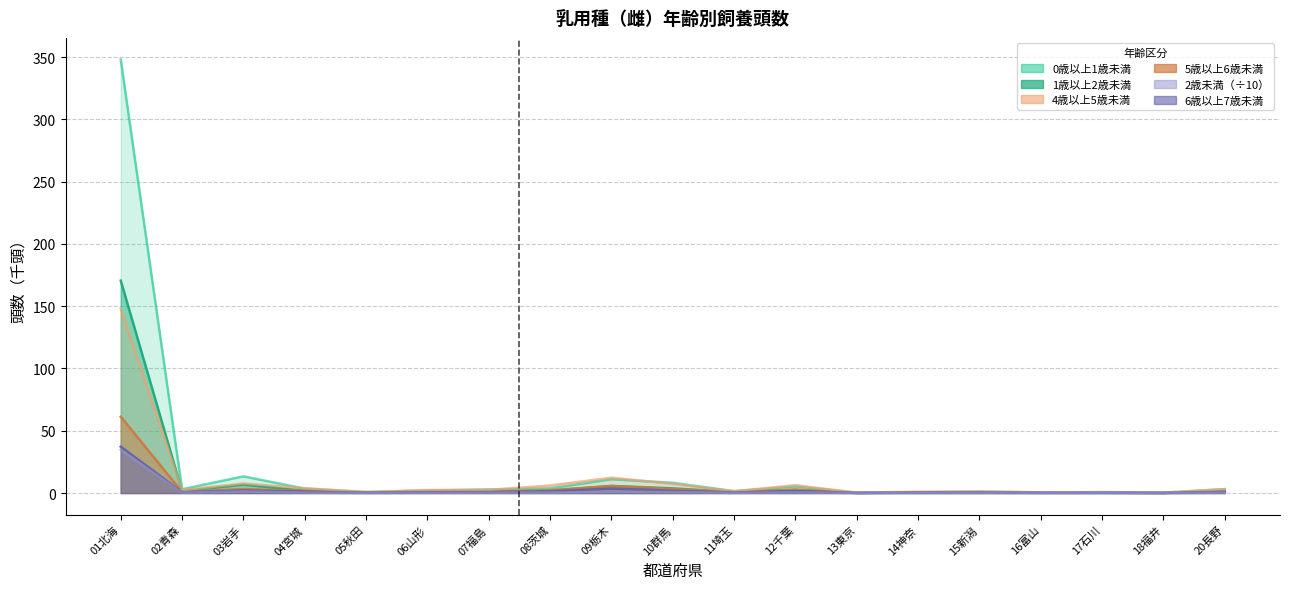

What is the lowest value of the 6歳以上7歳未満 series?

0.1